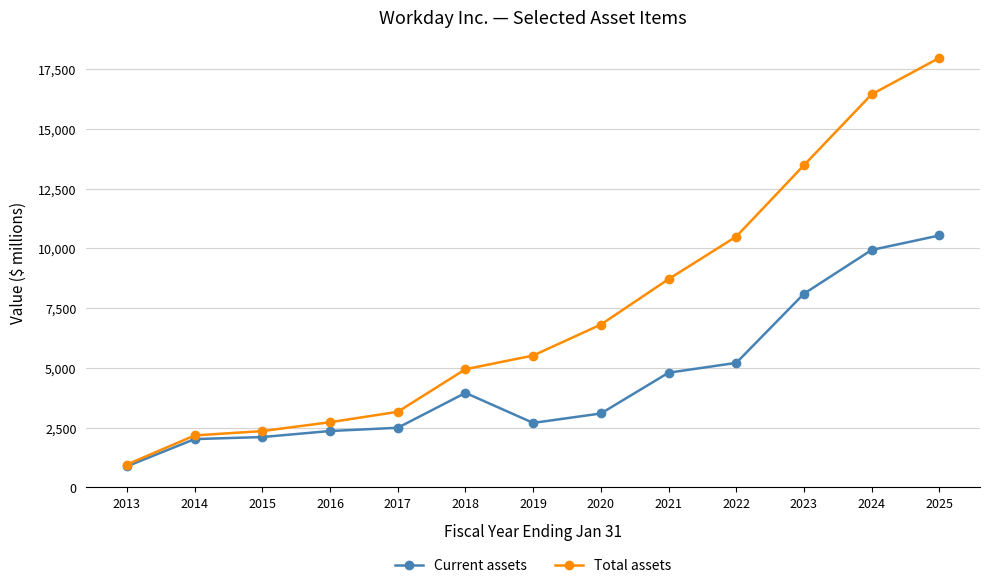

Which category has the lowest value in the Total assets series?

2013